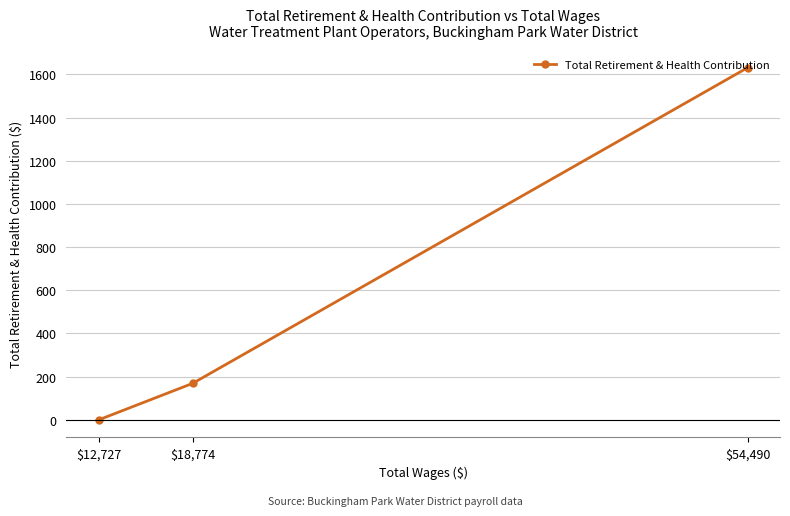

Is it true that the value at $12,727 is 0?

True